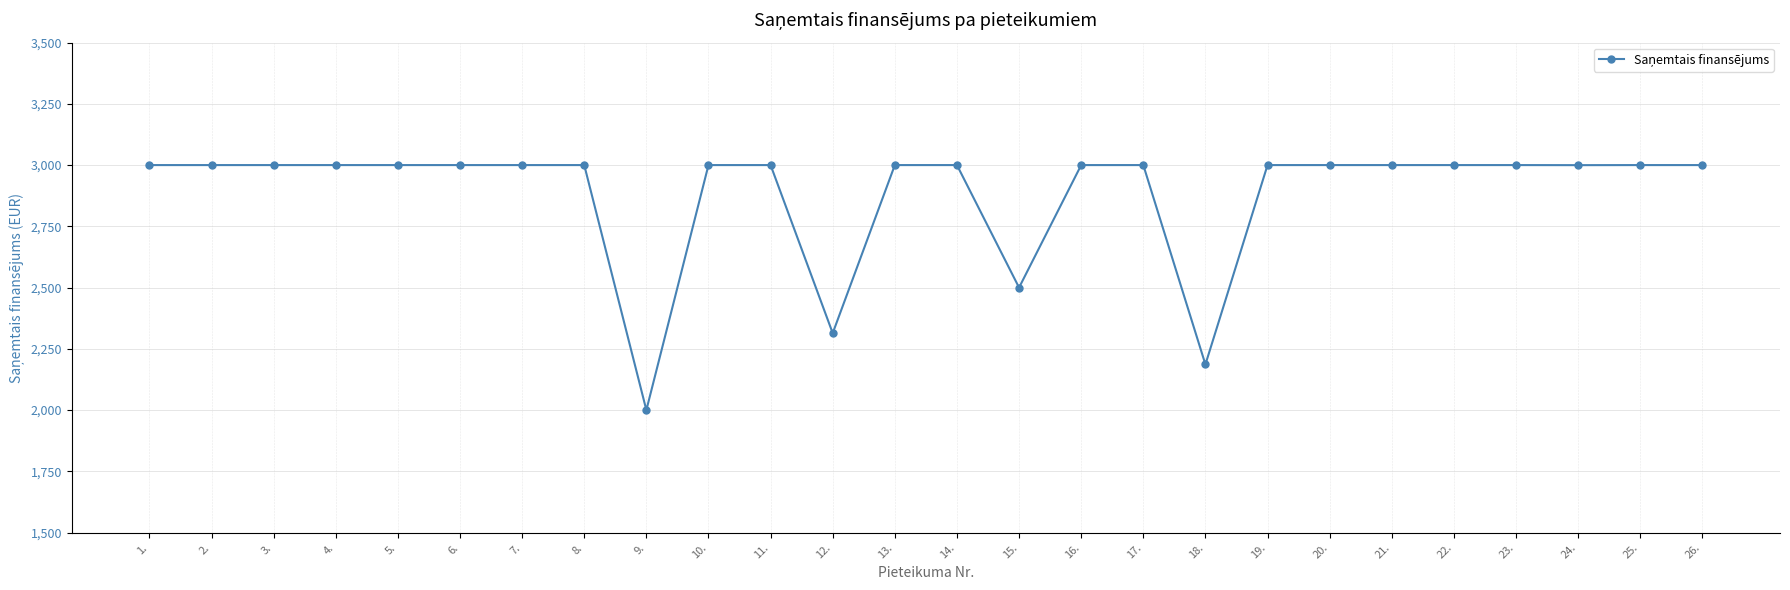

How many lines are shown in the chart?

1